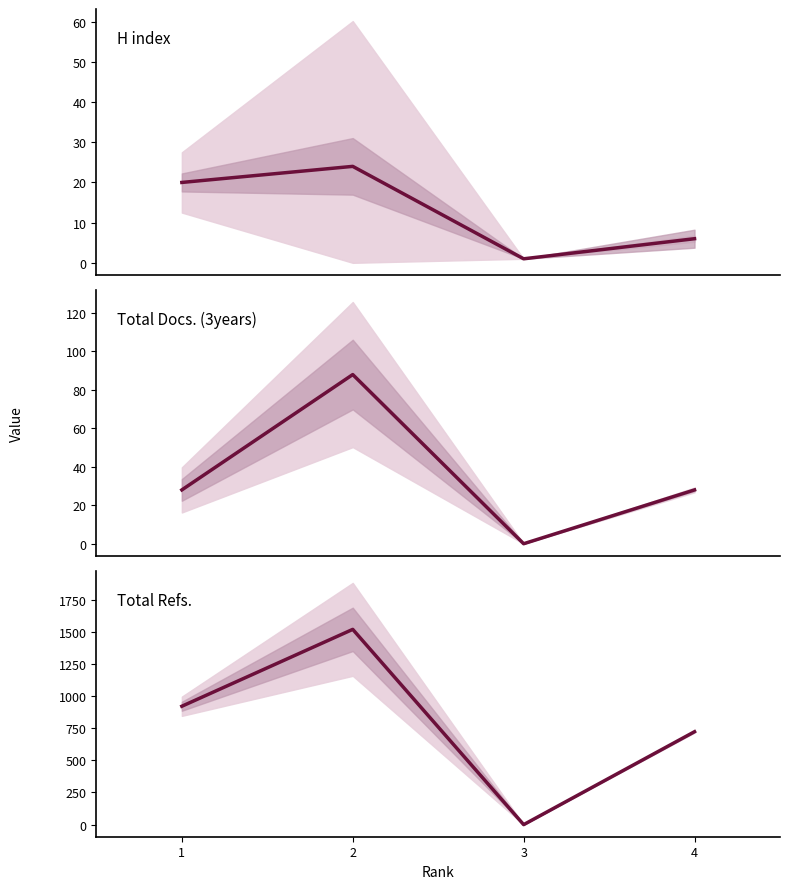

Reading left to right, transcribe all the data shown in this chart.

H index: 20	24	1	6
Total Docs. (3years): 28	88	0	28
Total Refs.: 921	1519	0	723